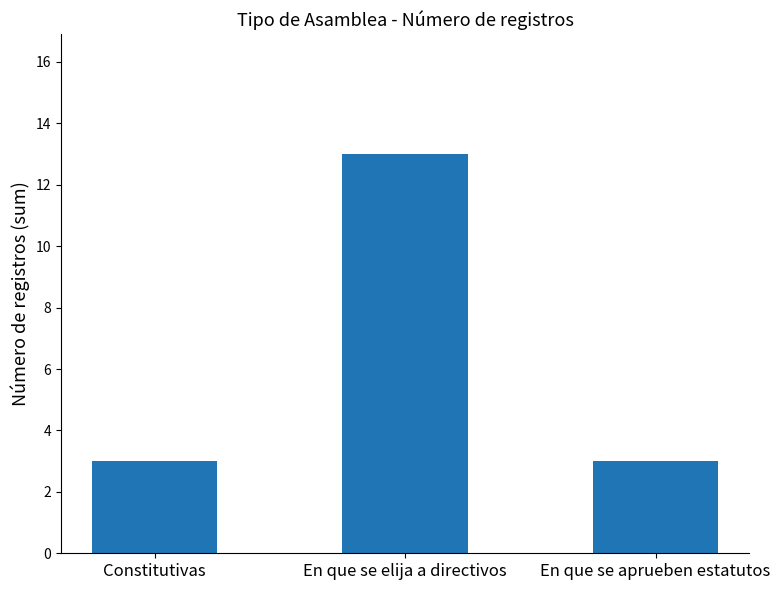

The value at Constitutivas is 3. True or false?

True